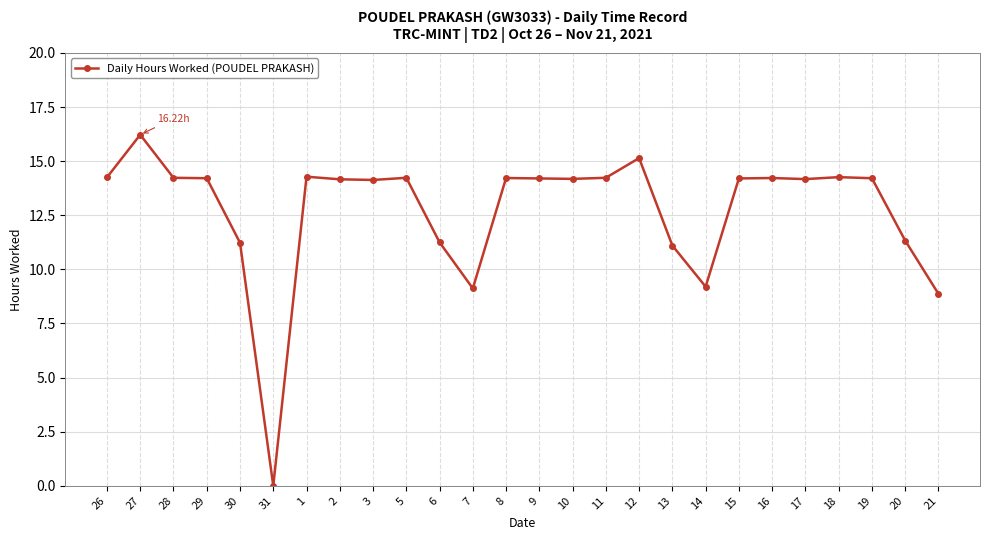

What is the average value?

12.7